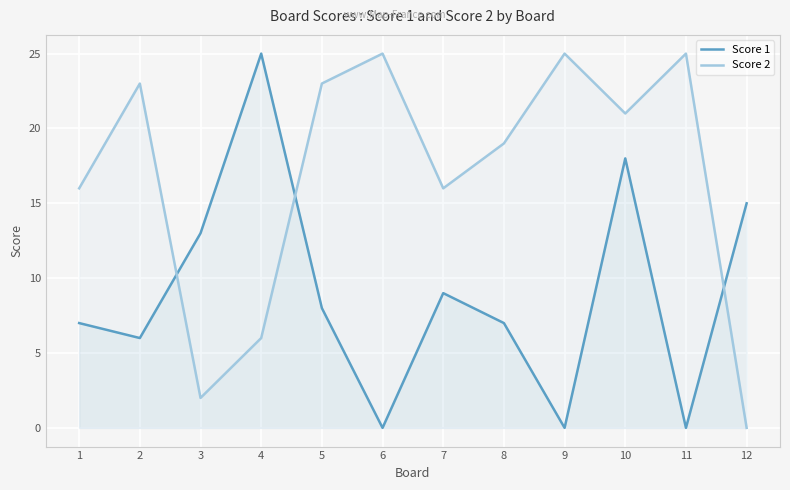

Which series has the largest range (max minus min)?

Score 1